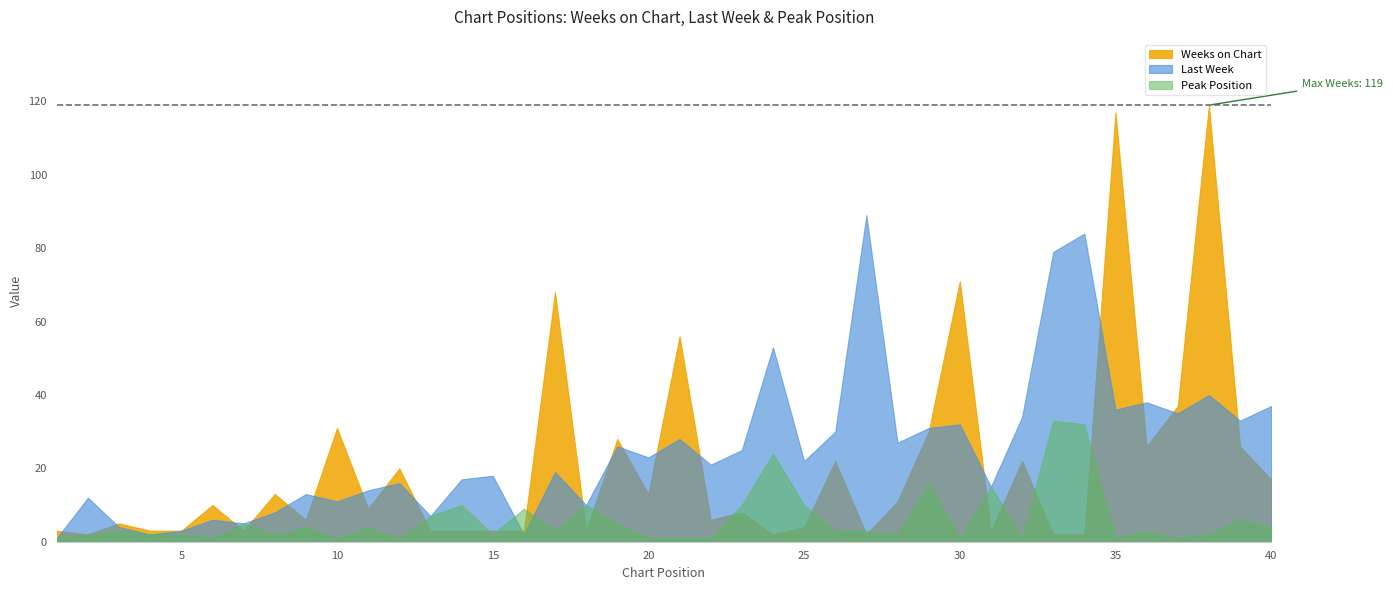

The Weeks on Chart series shows 6 at 40. True or false?

False